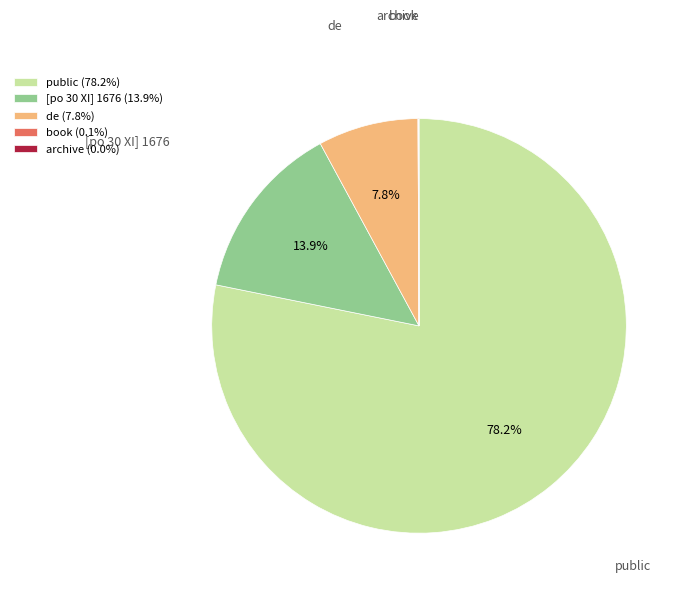

Is the sum of de and [po 30 XI] 1676 greater than half?

No